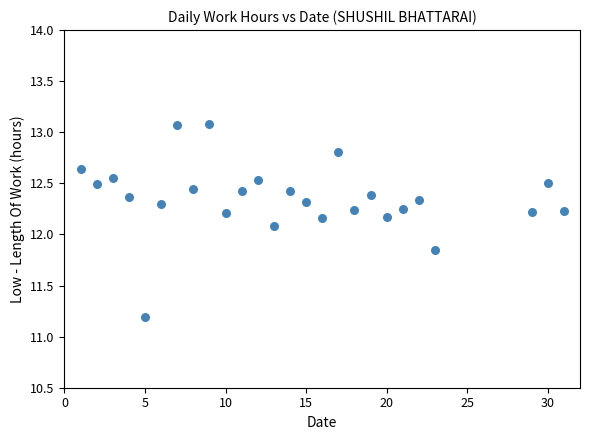

What is the range of Y values (max minus min)?

1.9